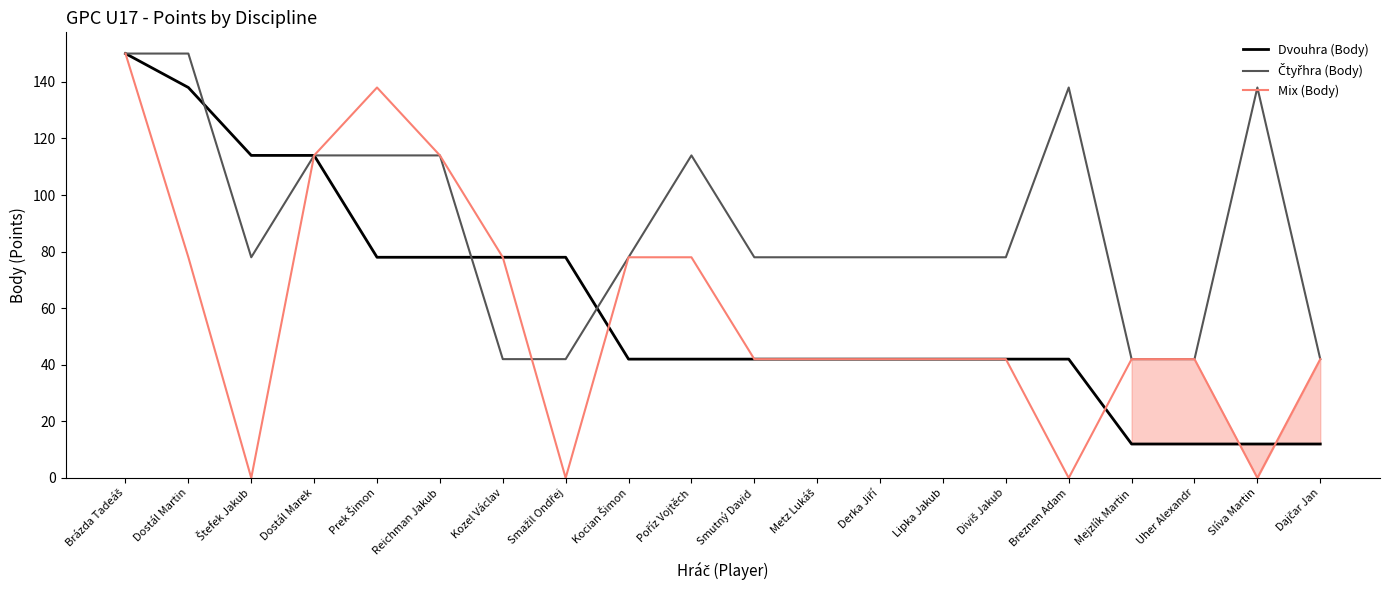

Which series changed the most between Dostál Martin and Slíva Martin?

Dvouhra (Body)